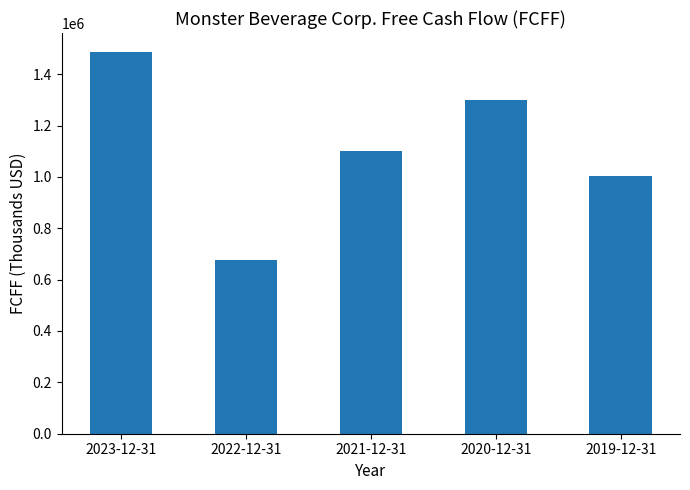

At which label does the data first exceed 1099718?

2023-12-31